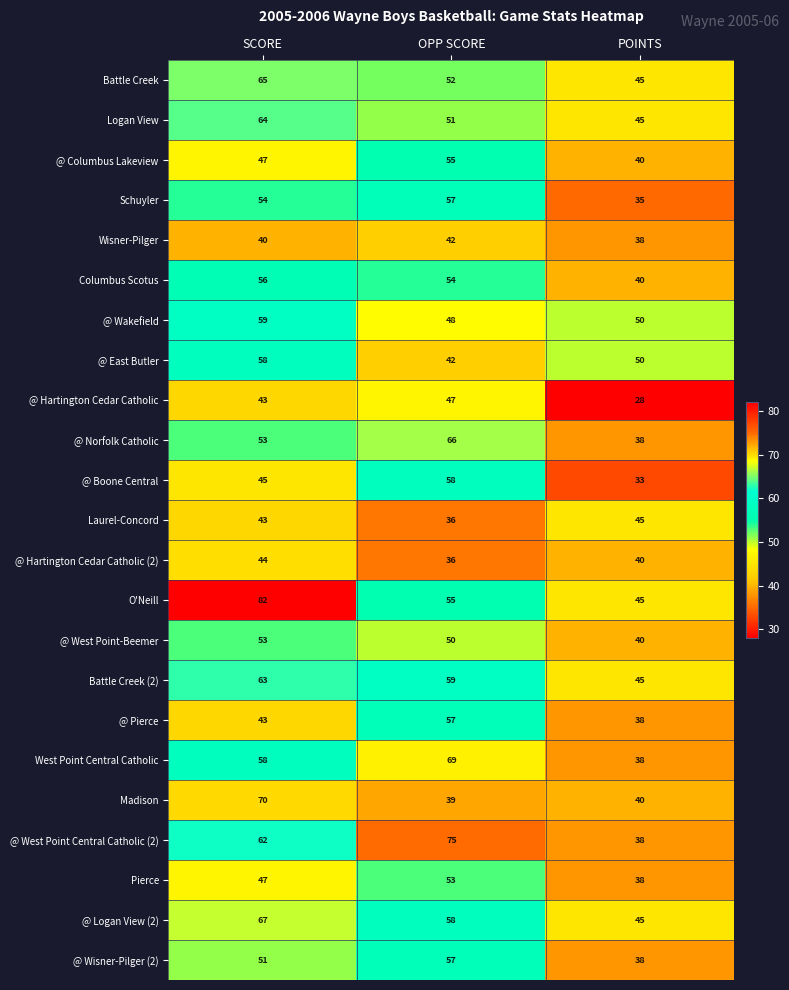

Where is @ Norfolk Catholic nearest to the value 52?

SCORE